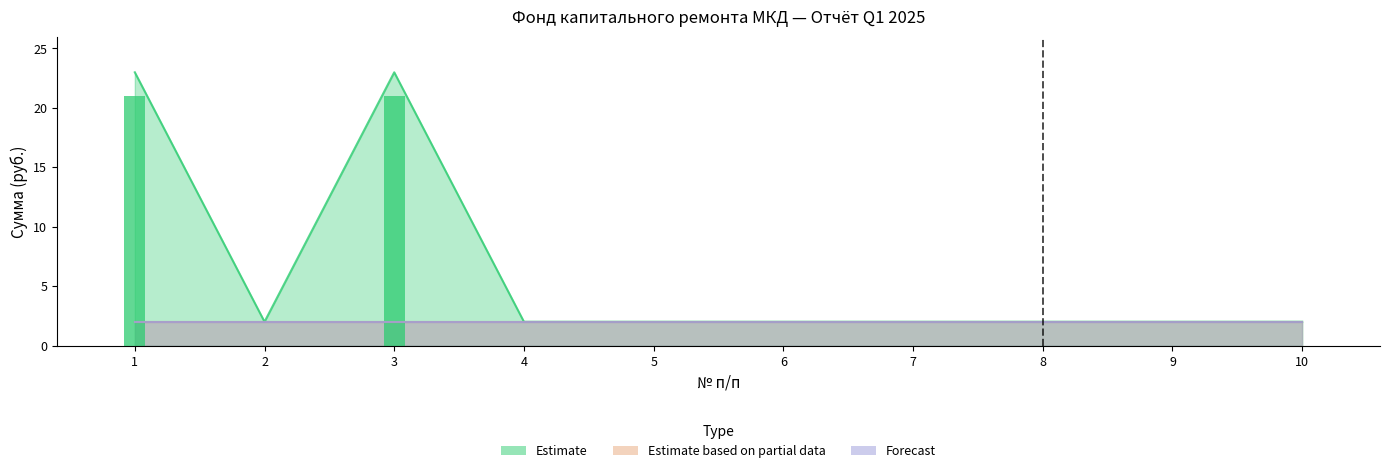

List the labels in order of Остаток конец value, smallest first.

2, 4, 5, 6, 7, 8, 9, 10, 1, 3